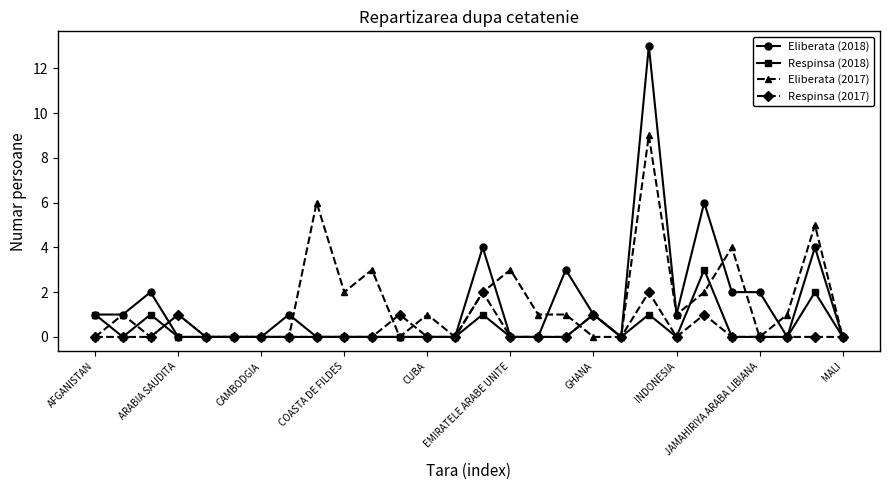

What is the difference between the maximum and minimum values in the Respinsa (2018) series?

3